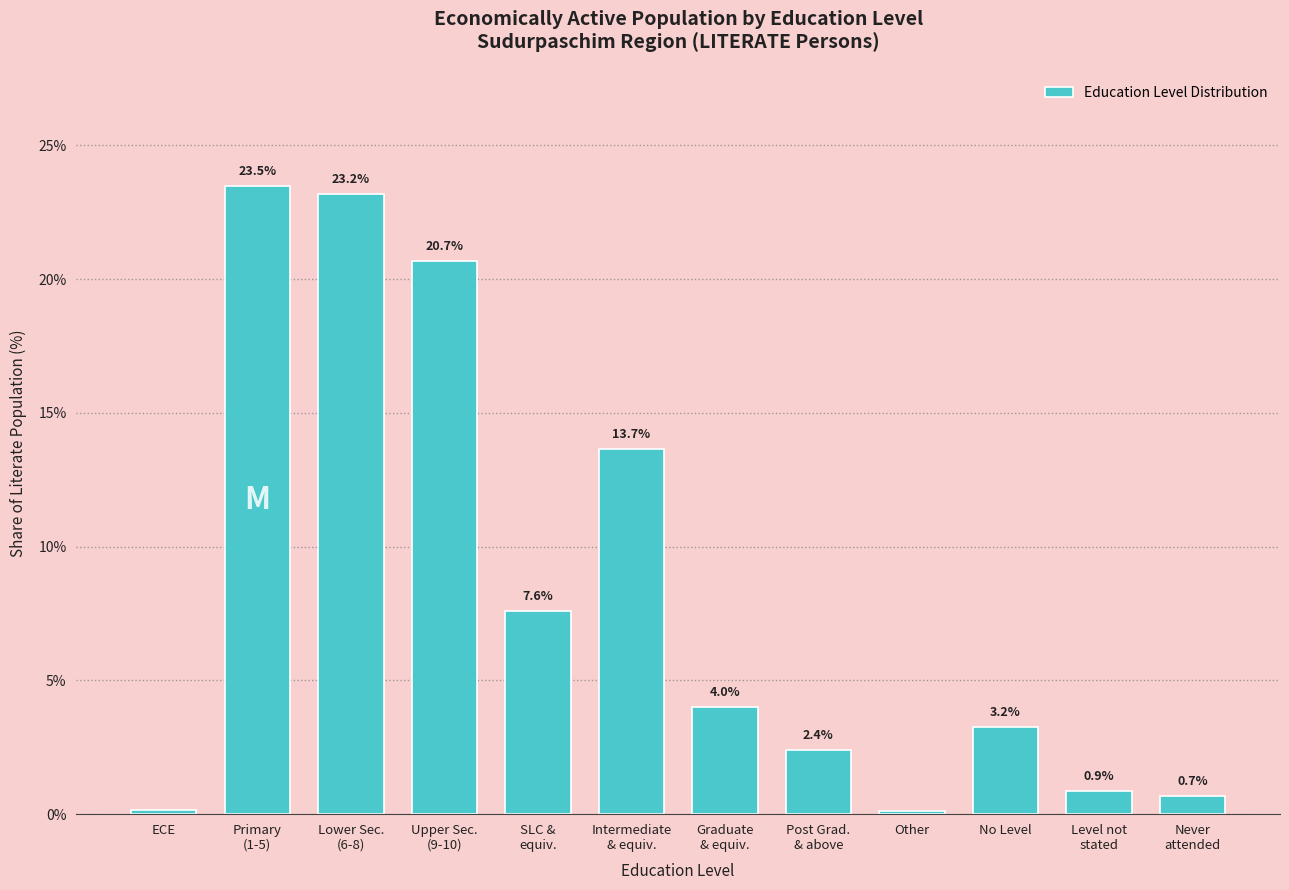

What is the label of the 10th bar from the left?

No Level